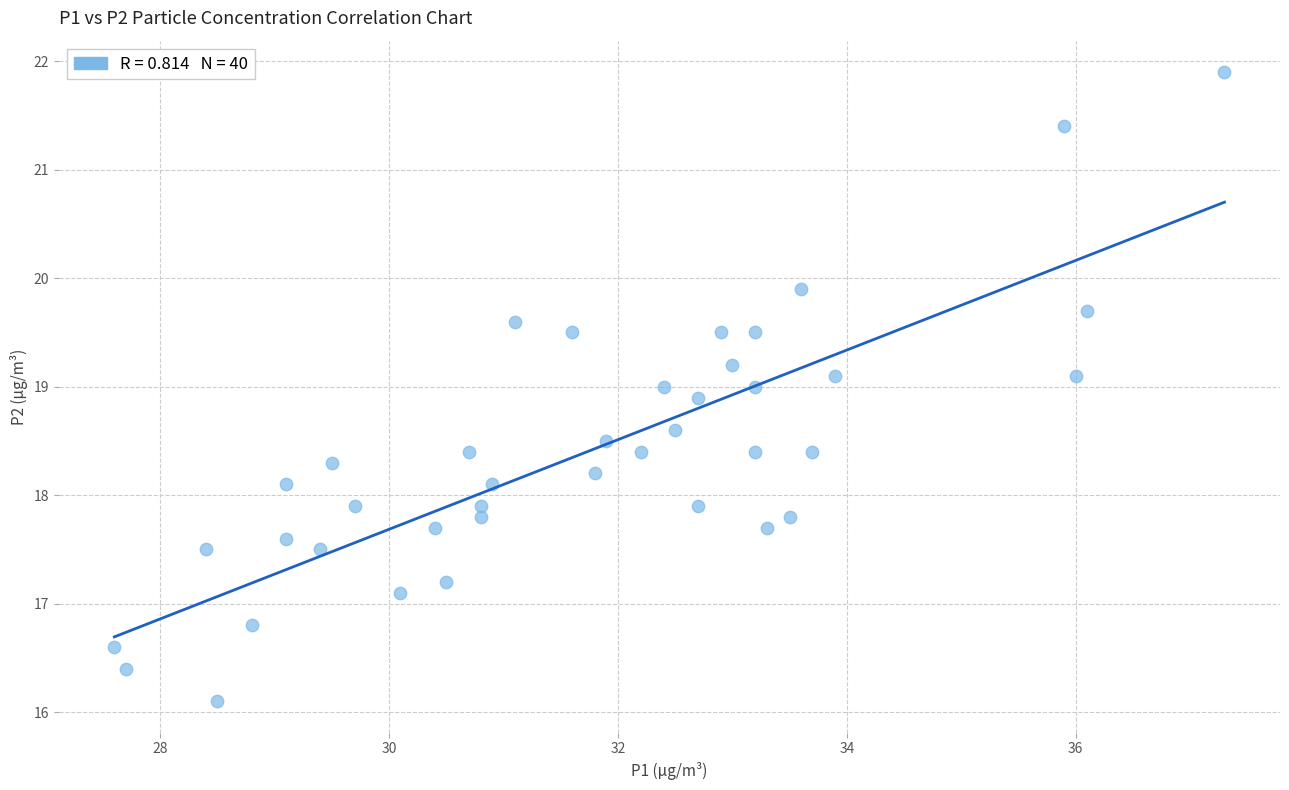

What is the range of X values (max minus min)?

9.7